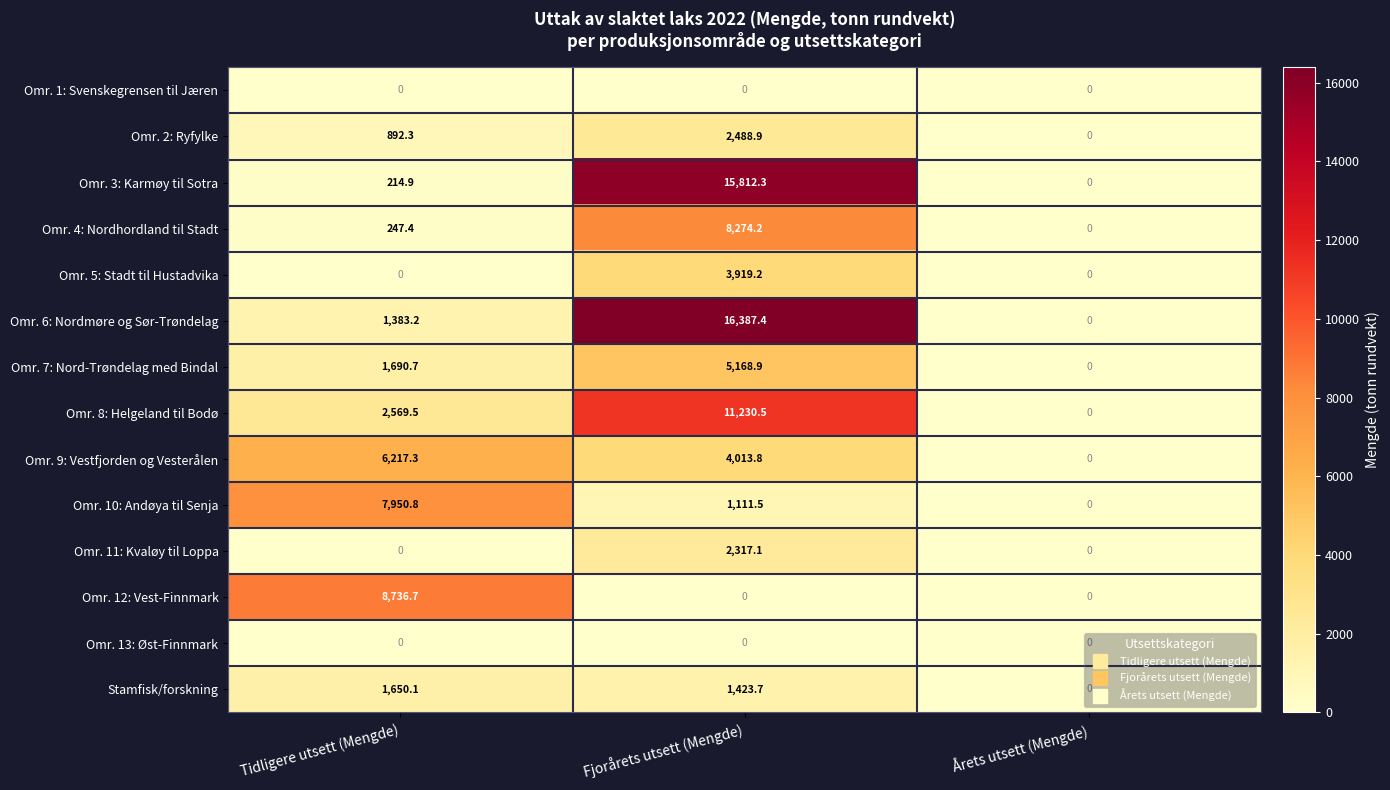

What is the maximum value shown in the chart?

16387.4